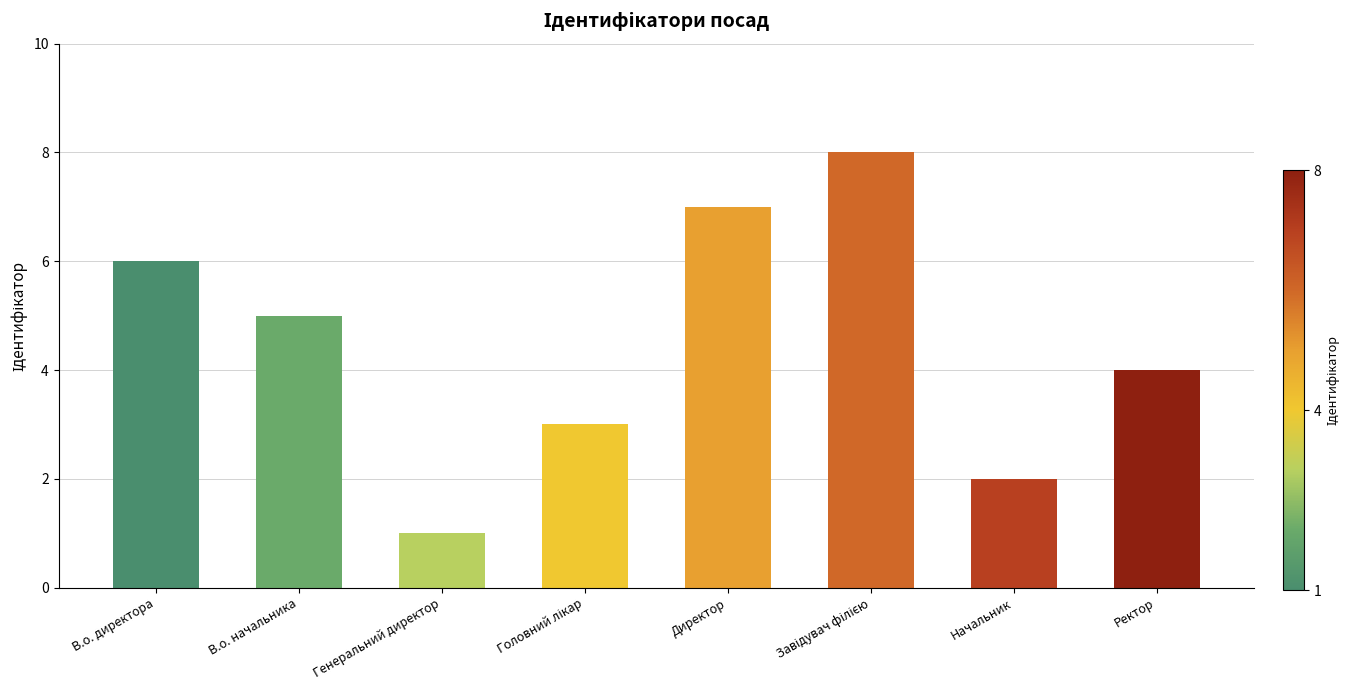

What is the label of the 8th bar from the right?

В.о. директора